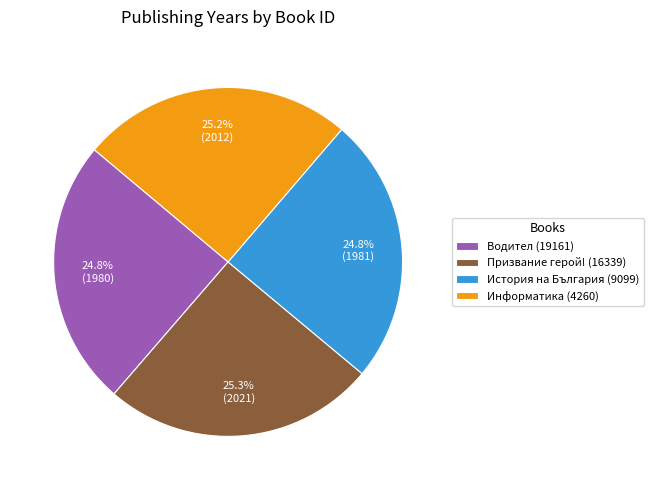

What portion of the pie excludes Информатика (4260)?

74.8%